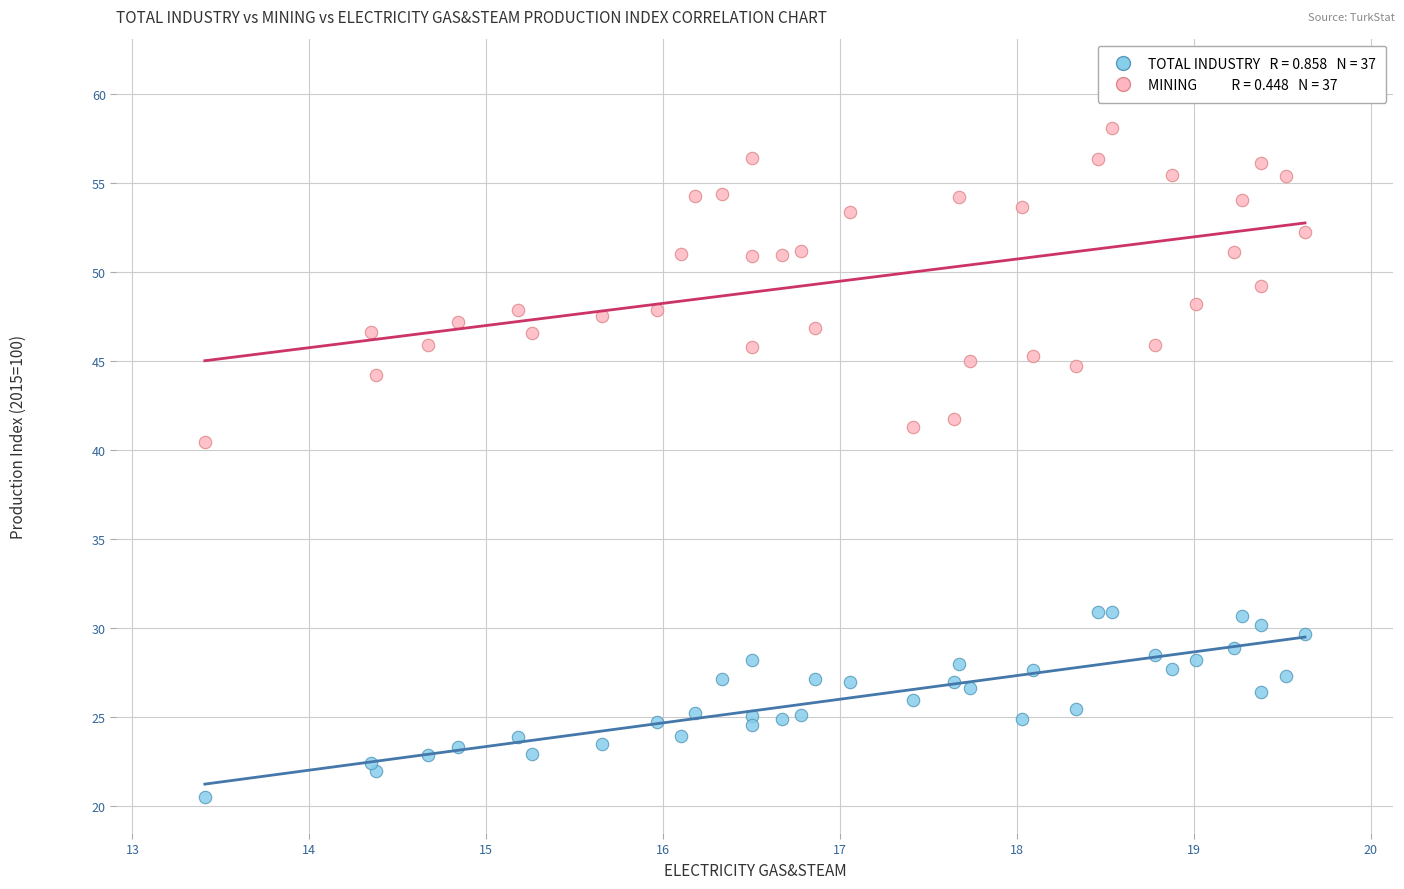

Across all data points, what is the range of X values (max minus min)?

6.2